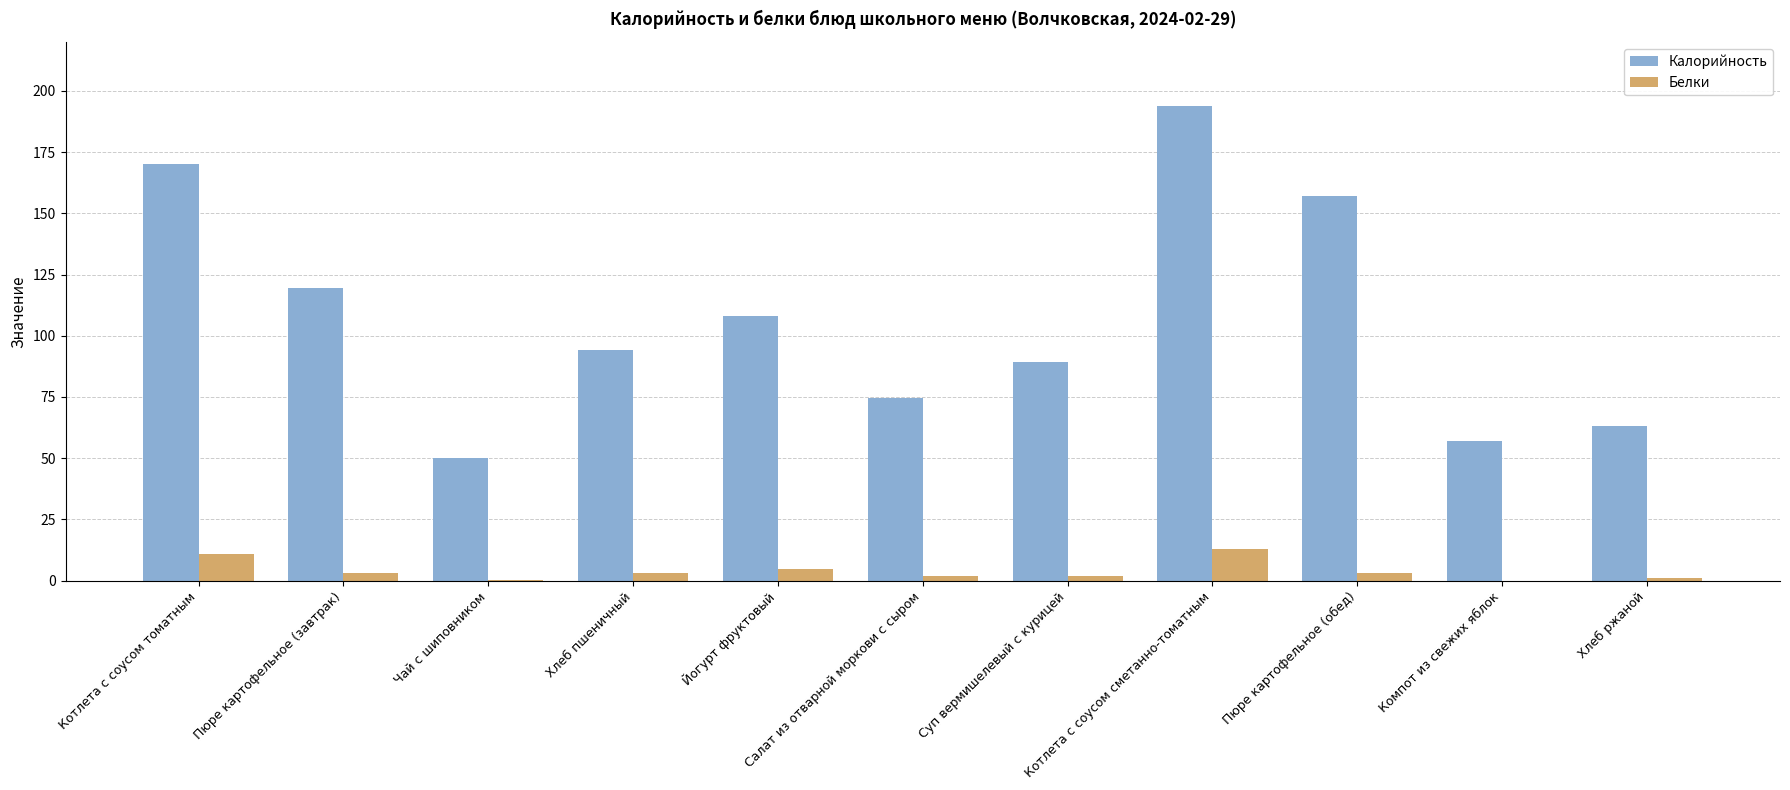

At which label does Калорийность reach its peak?

Котлета с соусом сметанно-томатным